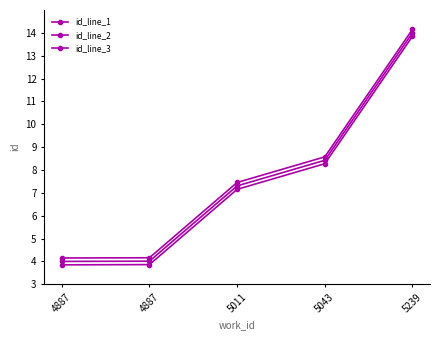

How many lines are shown in the chart?

3